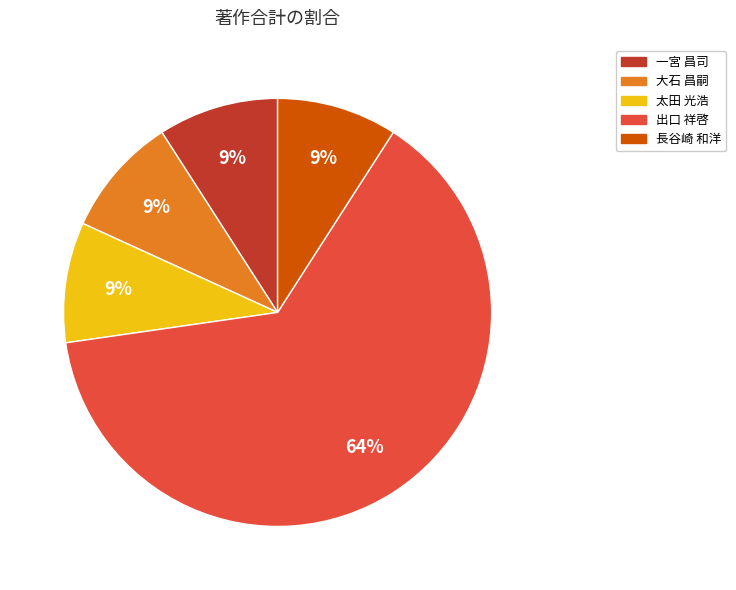

To the nearest percent, what is the average slice percentage?

20%